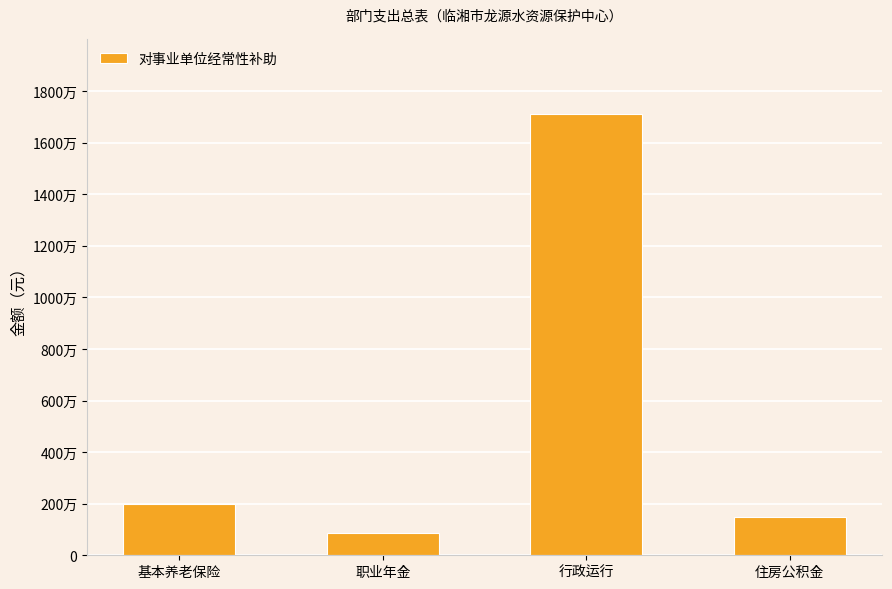

Reading left to right, extract all data points from this chart.

基本养老保险=1998111.4	职业年金=855319.7	行政运行=17101134.0	住房公积金=1498583.5